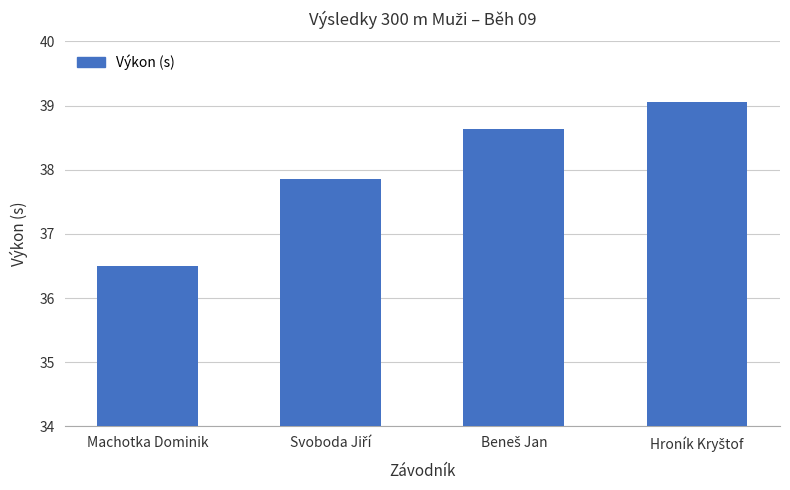

What is the label of the 1st bar from the left?

Machotka Dominik